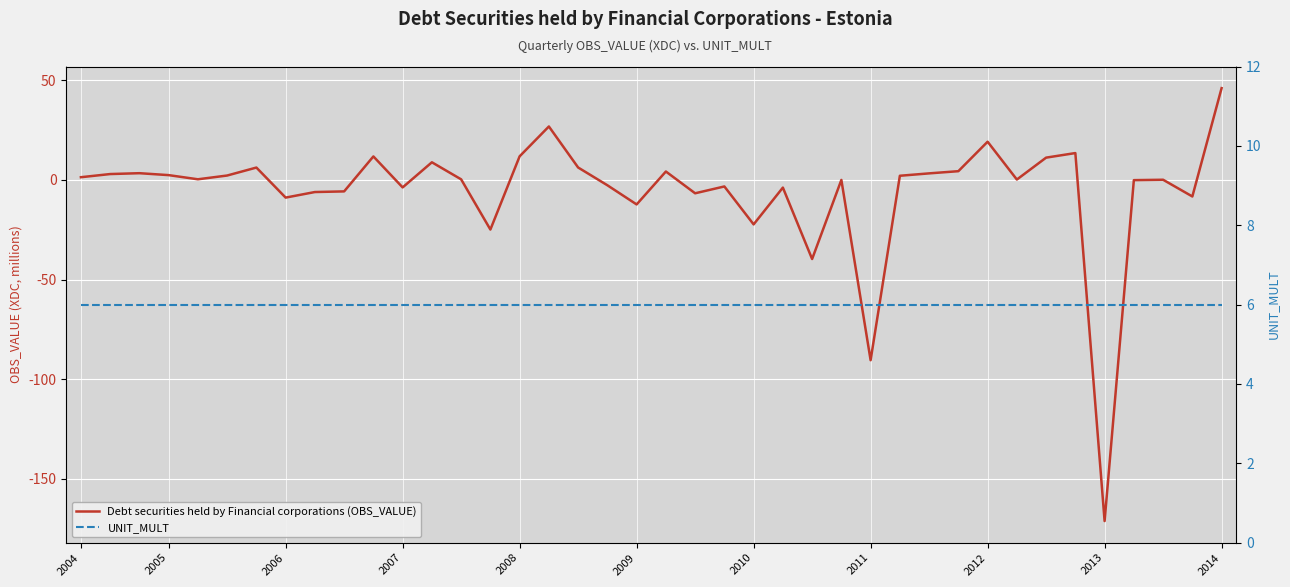

What is the spread (max minus min) of values at 25?

45.7